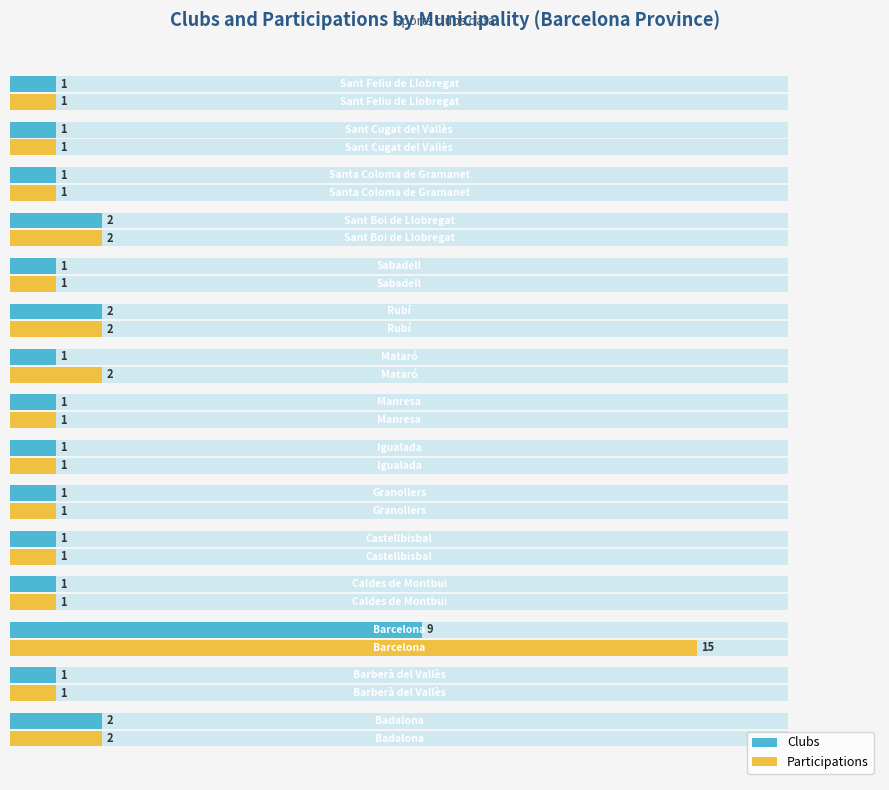

What are all the series names shown in the legend?

Clubs, Participations